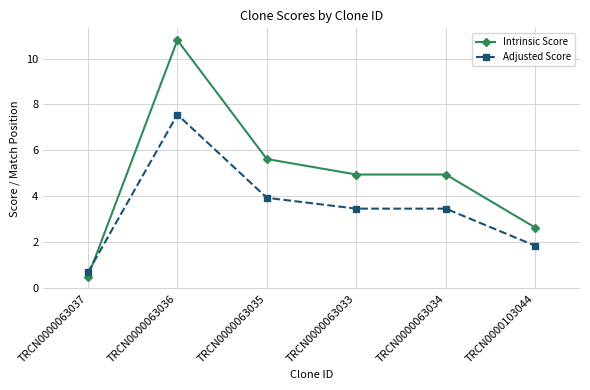

Which series has the largest total across all categories?

Intrinsic Score